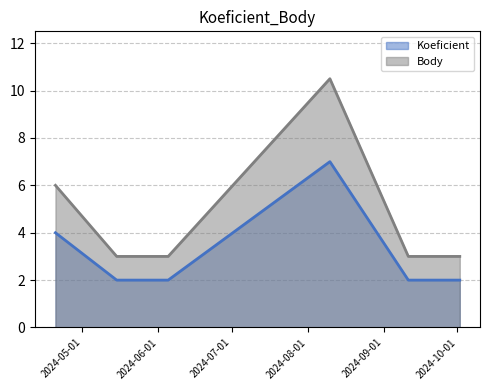

Does the chart display data point markers on the line(s)?

No